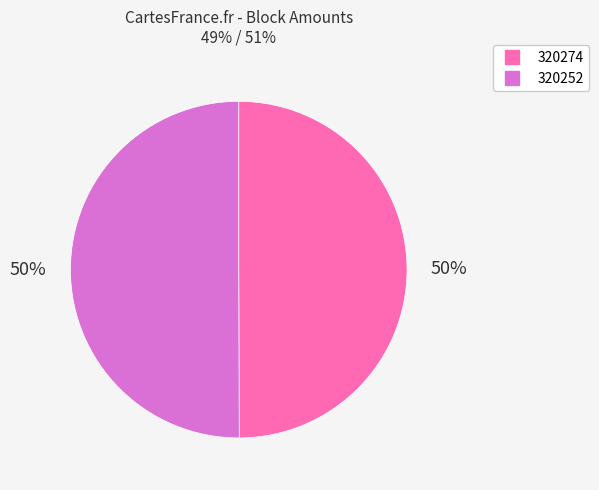

To the nearest percent, what percentage of the pie is 320274?

50%